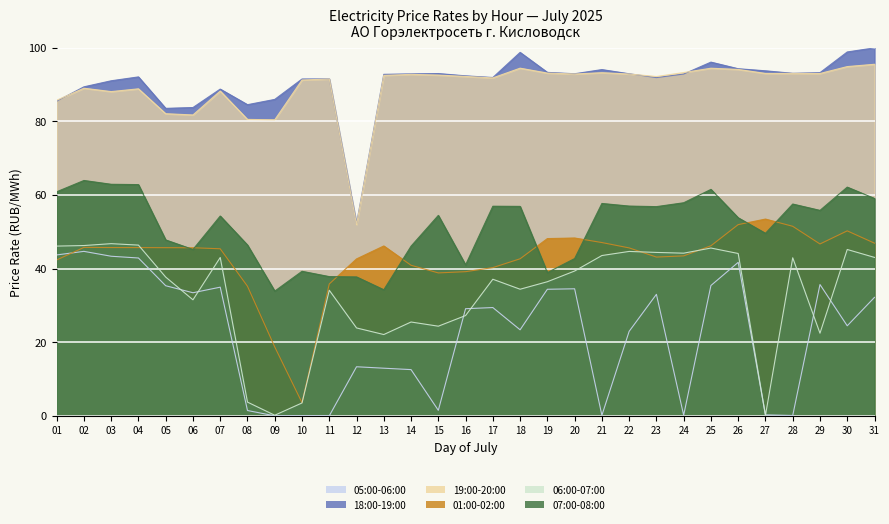

What is the value of the 01:00-02:00 point at the 18th from the left?

42.7